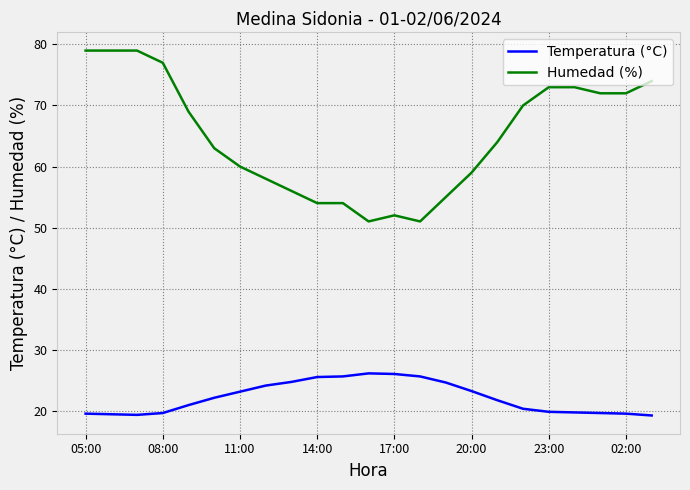

Which series has the largest range (max minus min)?

Humedad (%)